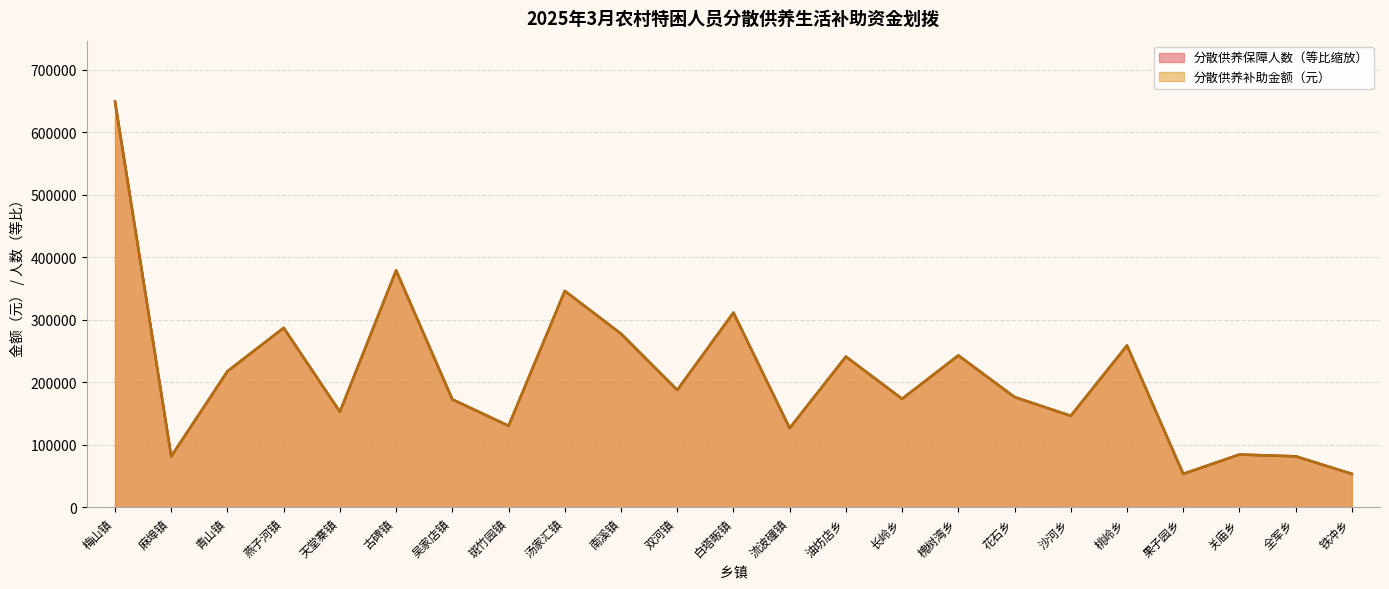

Does the chart have visible grid lines?

Yes